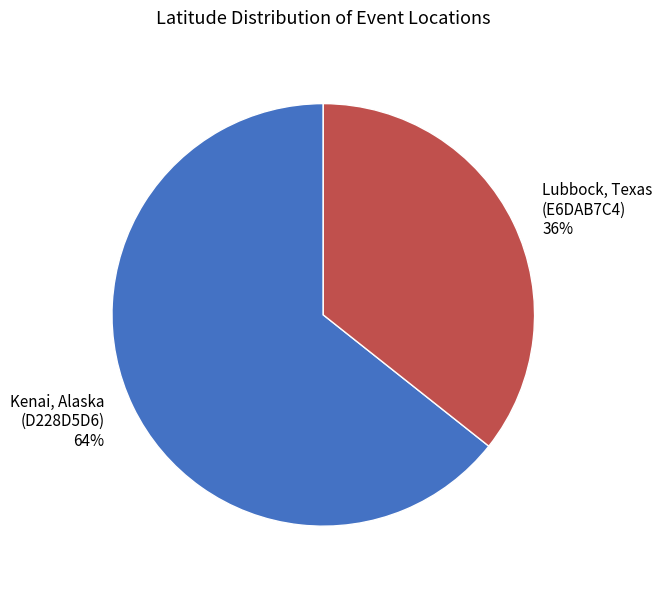

How many slices are in this pie chart?

2